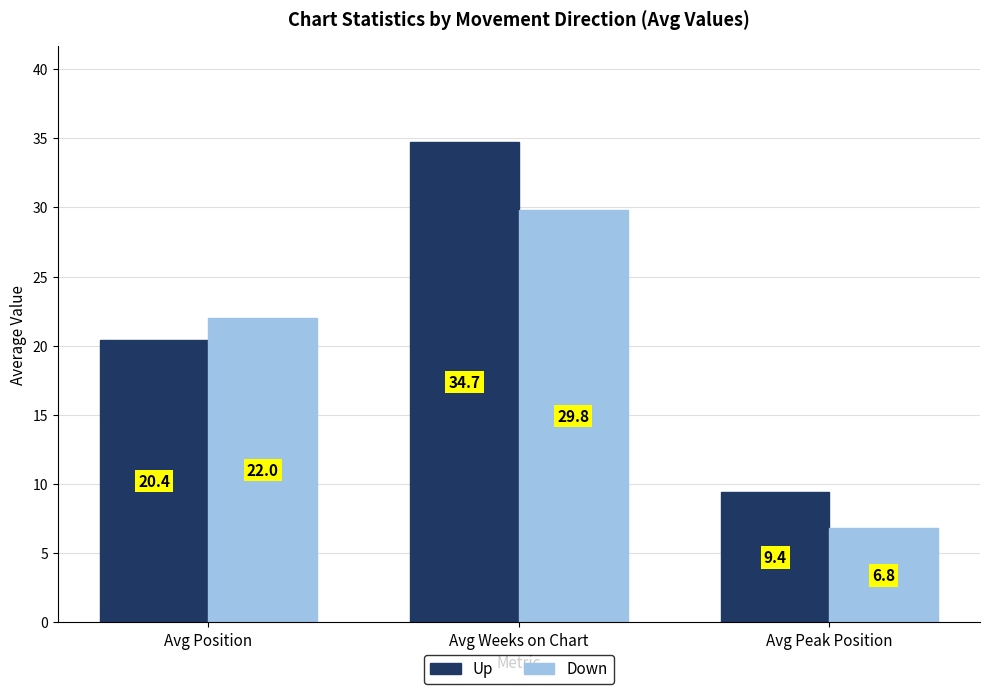

Does the chart contain any negative values?

No